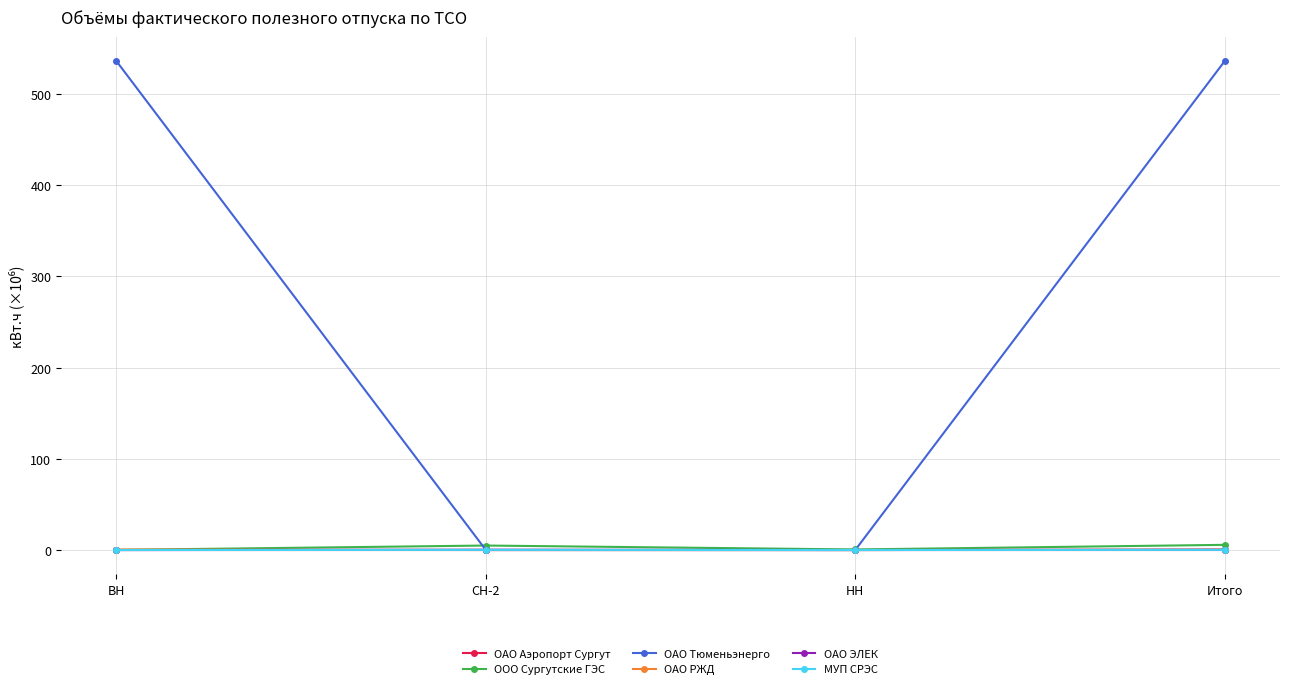

What is the approximate value of ООО Сургутские ГЭС at СН-2?

4.9